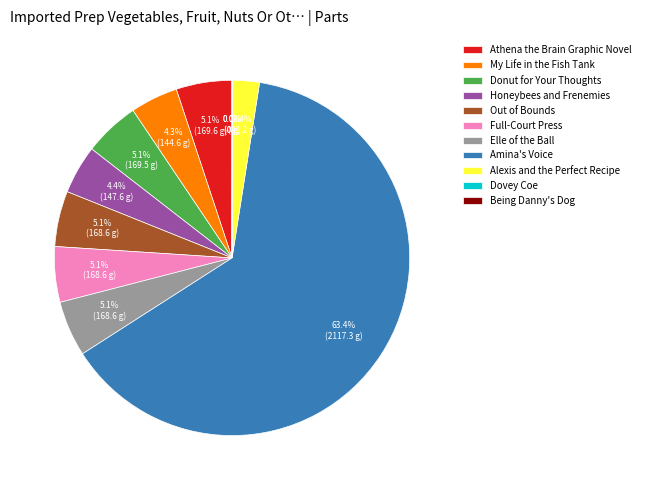

To the nearest percent, what percentage of the pie is Full-Court Press?

5%